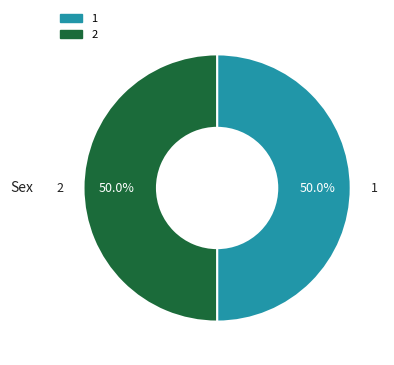

Combined, do 1 and 2 account for over 50%?

Yes